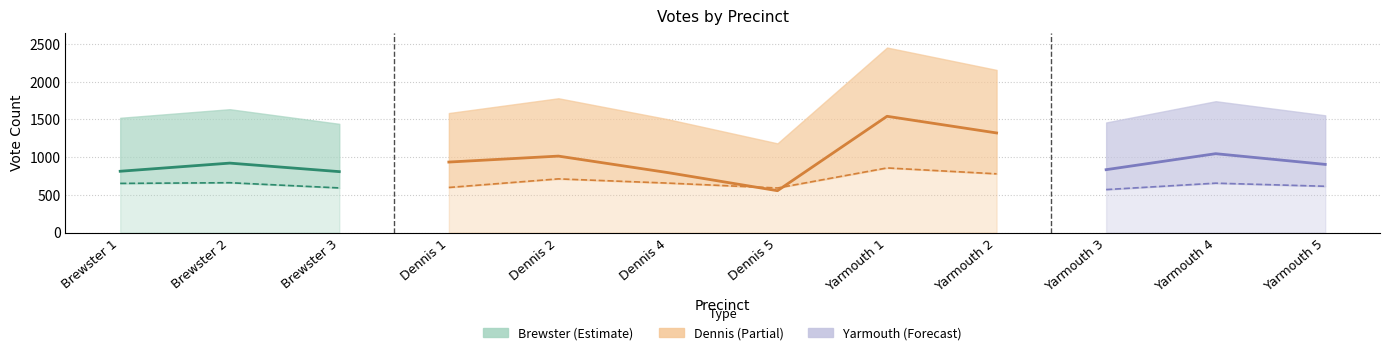

What is the label of the 7th point from the left?

Dennis 5